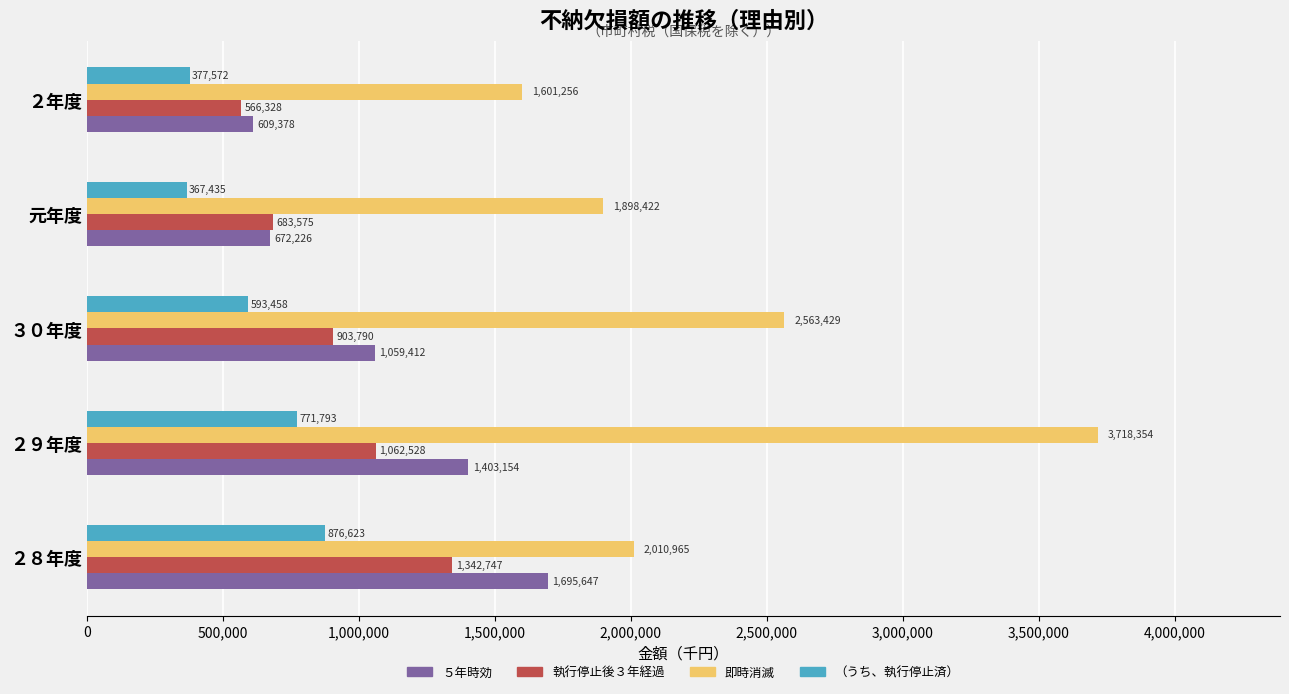

List the series in order of their peak value, highest first.

即時消滅, ５年時効, 執行停止後３年経過, （うち、執行停止済）